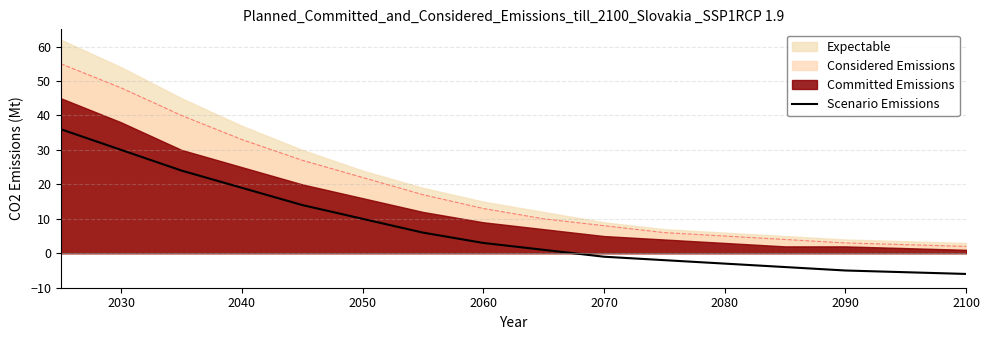

What is the highest value of the Scenario Emissions series?

36